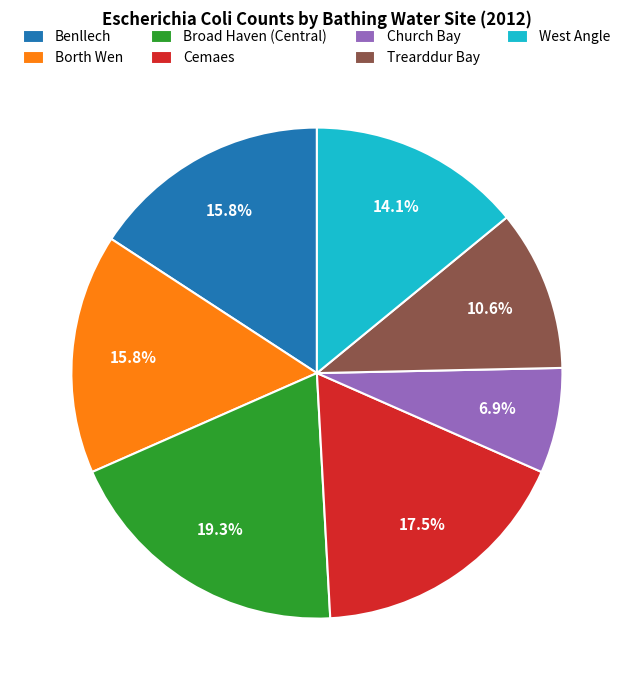

Is there any slice that represents more than half of the pie?

No